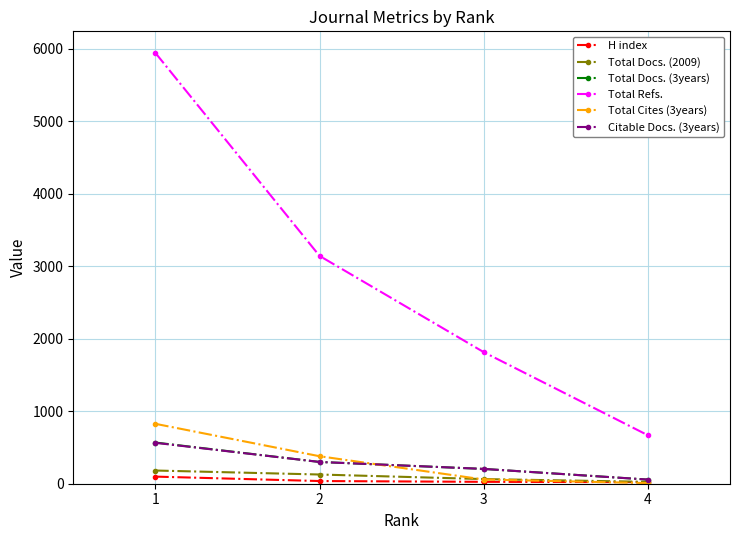

How many lines are shown in the chart?

6